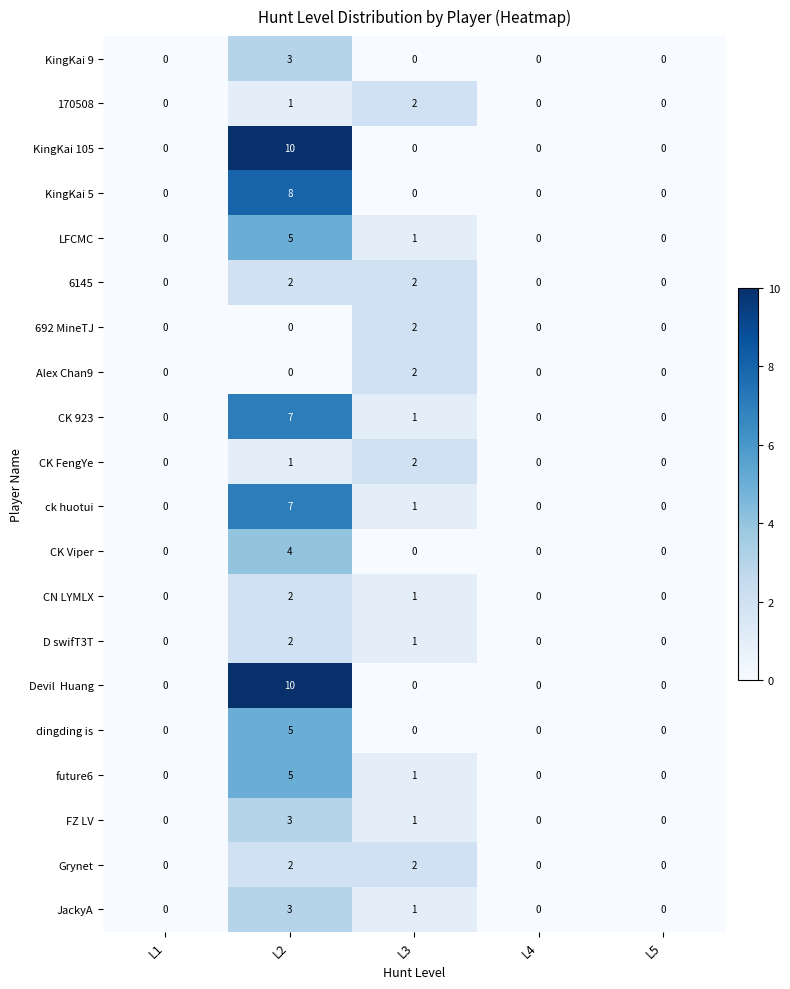

What is the total value across all series at L2?

80